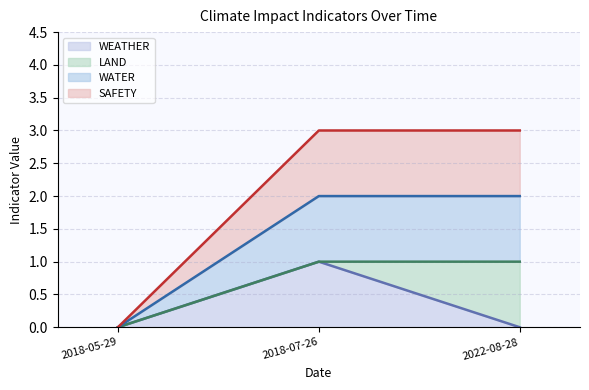

Does the chart have visible grid lines?

Yes